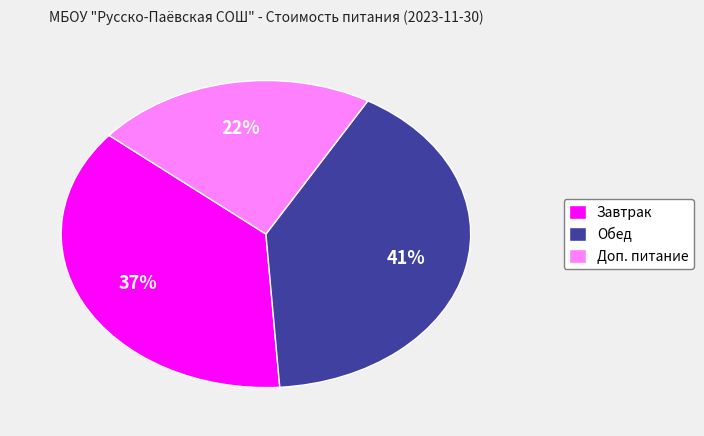

Is the sum of Завтрак and Обед greater than half?

Yes